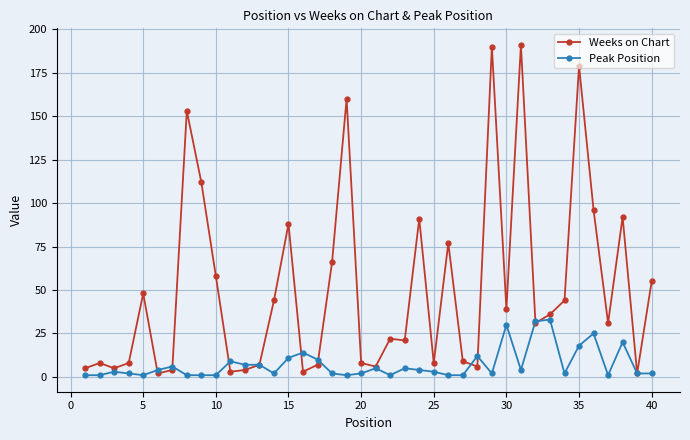

Rank the series by their maximum value, from highest to lowest.

Weeks on Chart, Peak Position